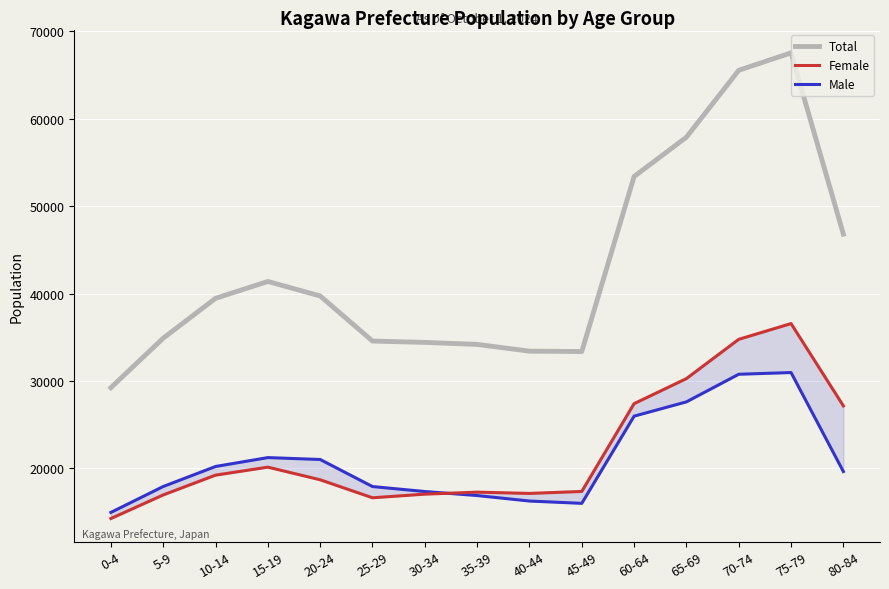

What is the difference between the Female values at 30-34 and 0-4?

2790